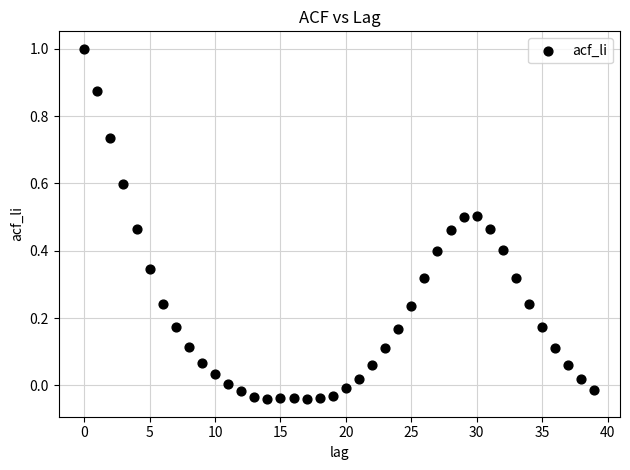

What is the range of Y values (max minus min)?

1.0